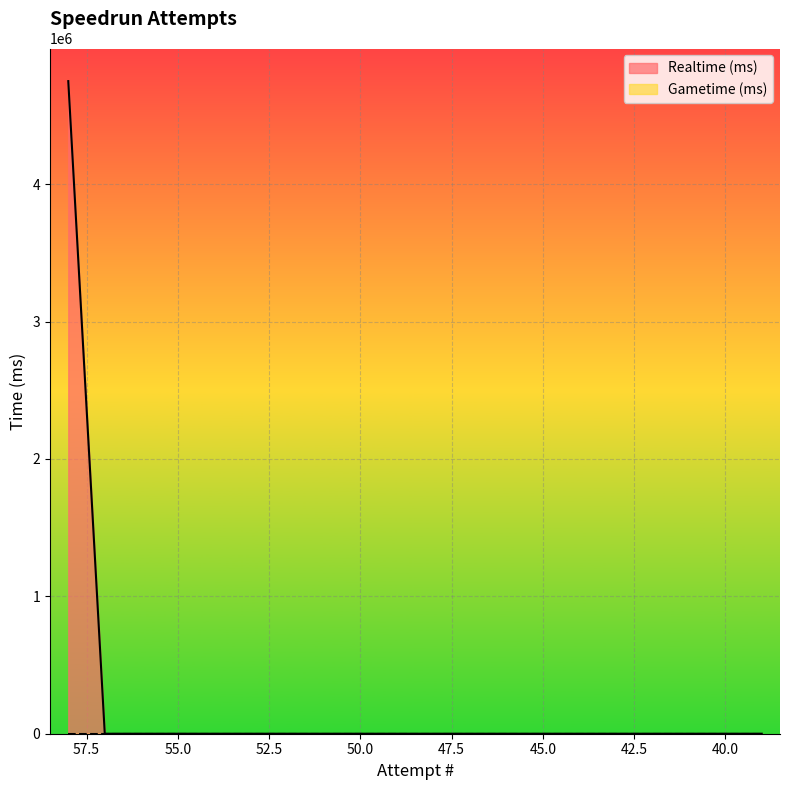

What is the difference between the maximum and second lowest values?

4749930